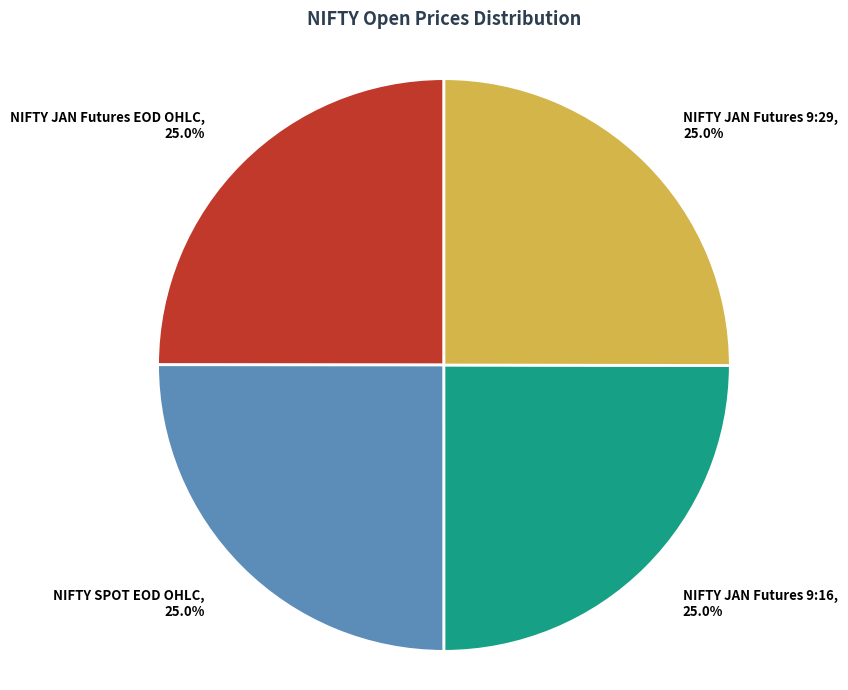

The NIFTY JAN Futures EOD OHLC slice represents 15% of the pie. True or false?

False